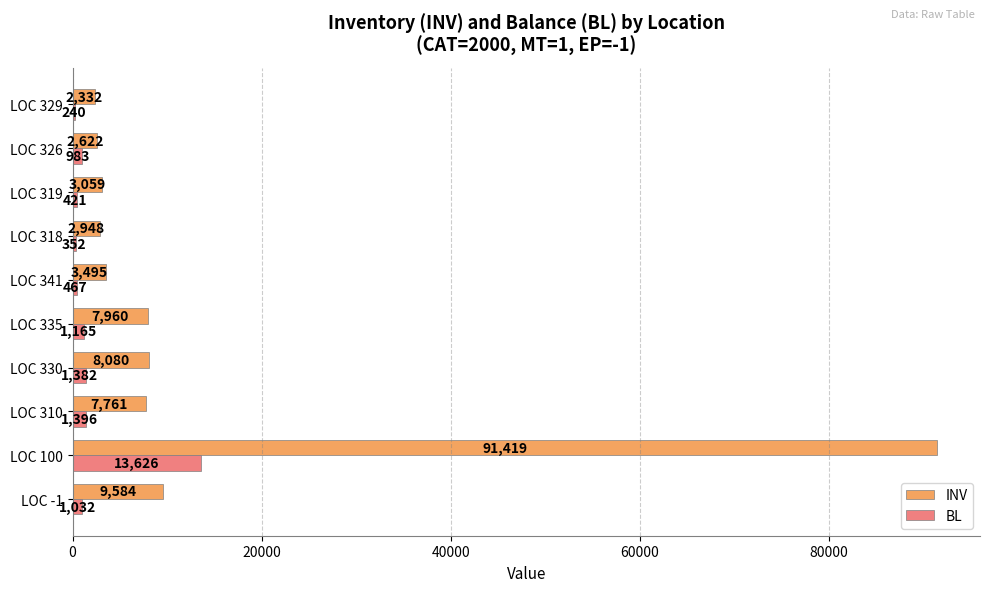

Which series has the largest total across all categories?

INV